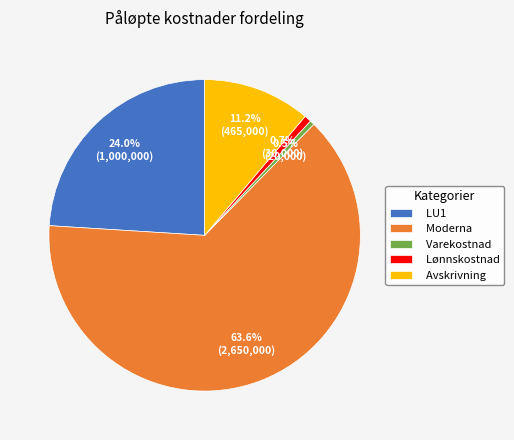

Is Lønnskostnad the majority of the pie?

No